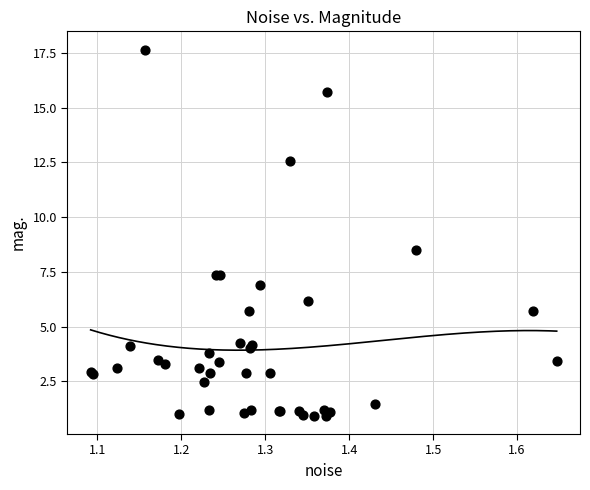

What Y value in the scatter plot is closest to 9?

8.5